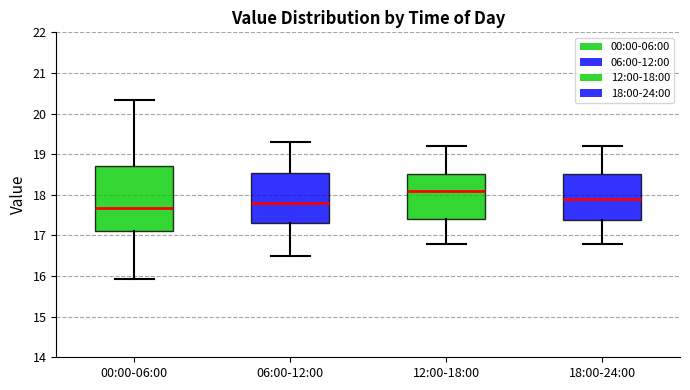

Comparing the boxes themselves (not the whiskers), which one is the tallest?

00:00-06:00